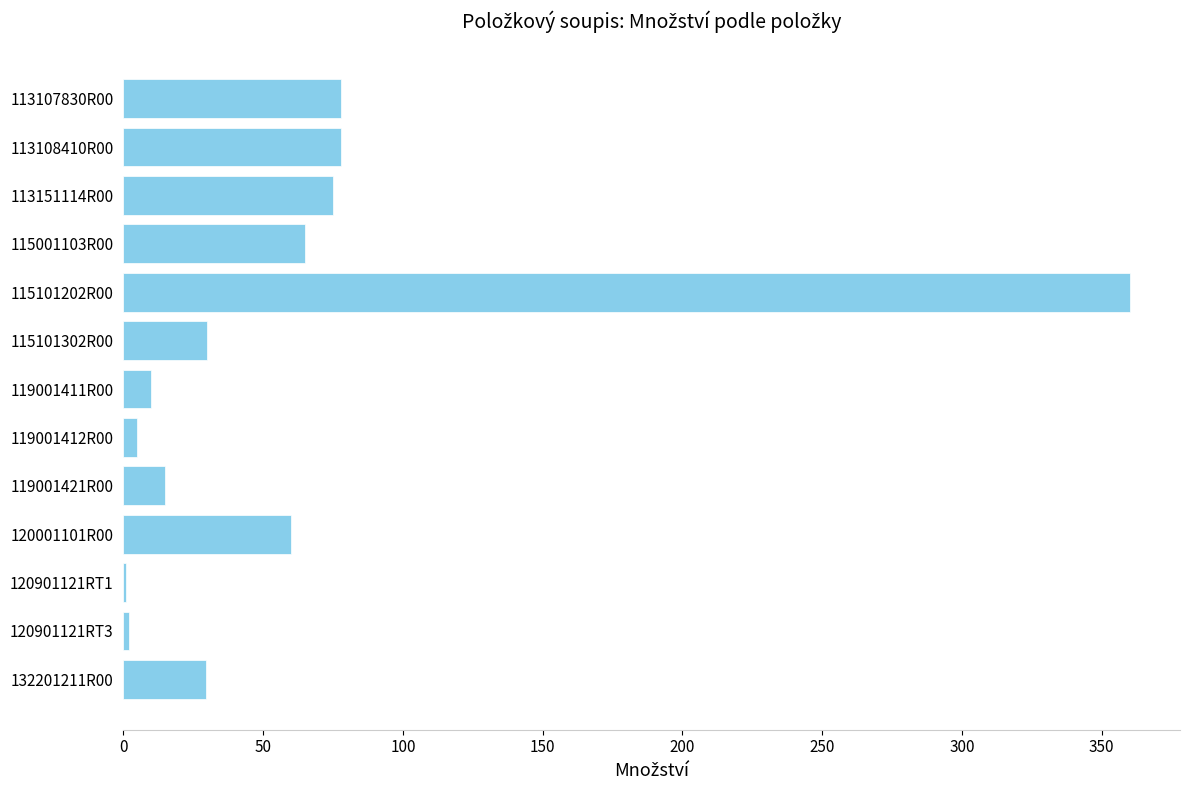

Is it true that the value at 115101202R00 is 360.0?

True